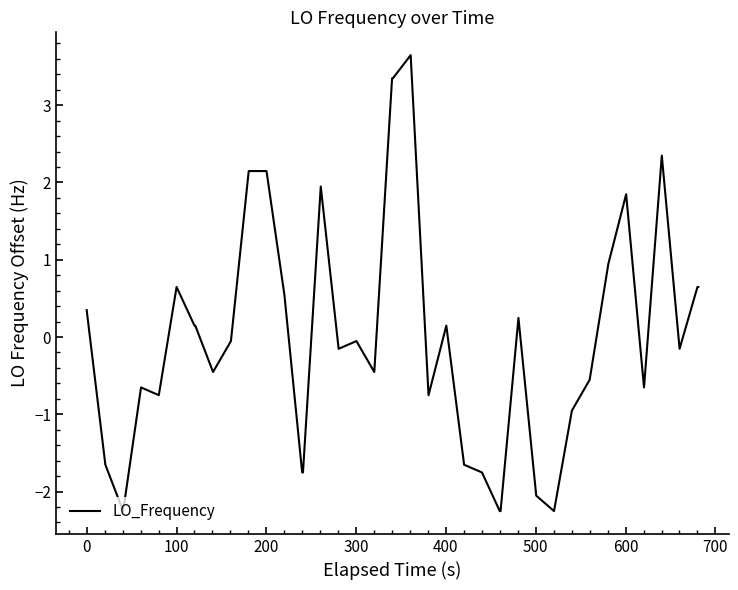

What is the difference between the maximum and minimum values?

5.9